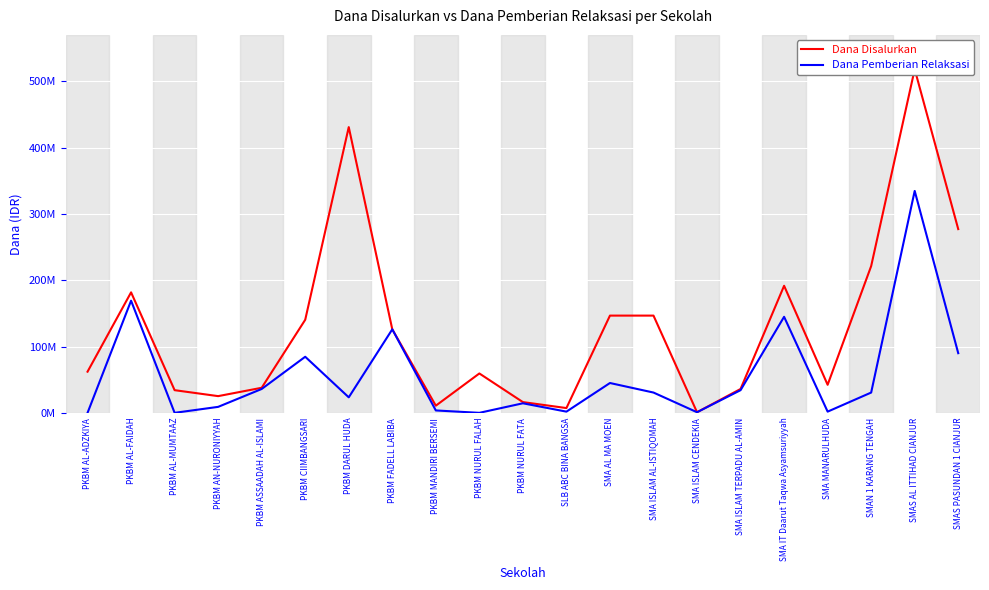

True or false: Dana Disalurkan and Dana Pemberian Relaksasi intersect in this chart.

False